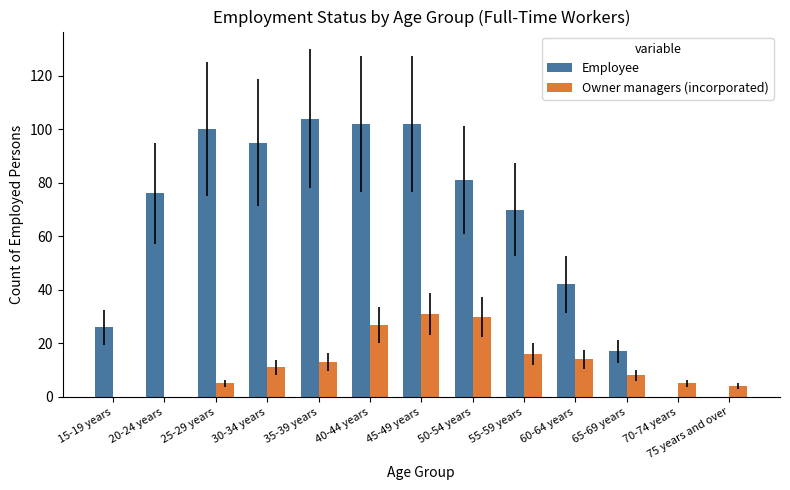

What is the sum of the Employee values at 65-69 years and 60-64 years?

59